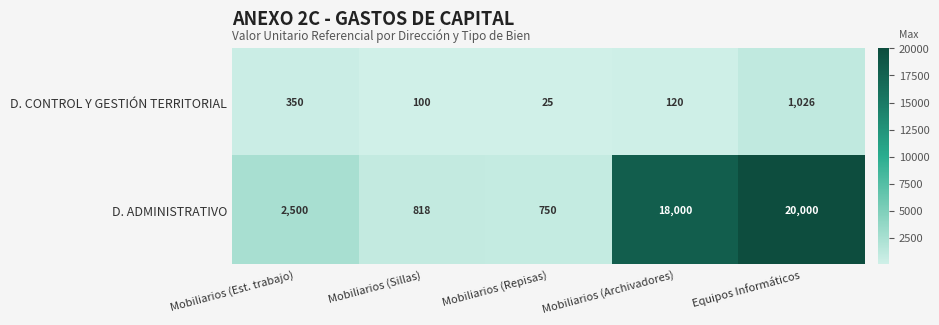

True or false: D. ADMINISTRATIVO has a value of 4023 at Mobiliarios (Est. trabajo).

False